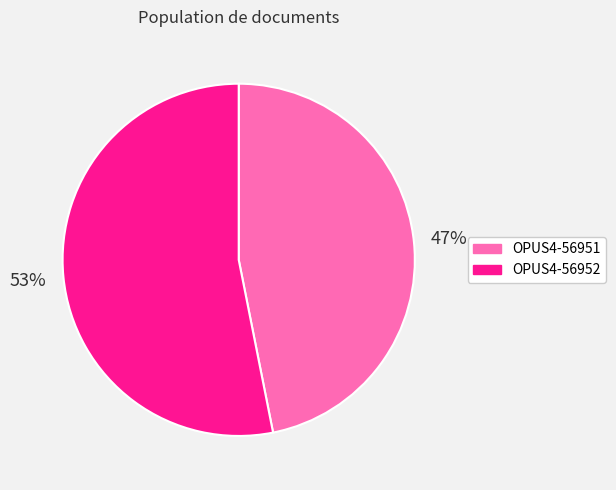

What is the ratio of the value at OPUS4-56951 to the value at OPUS4-56952?

0.9